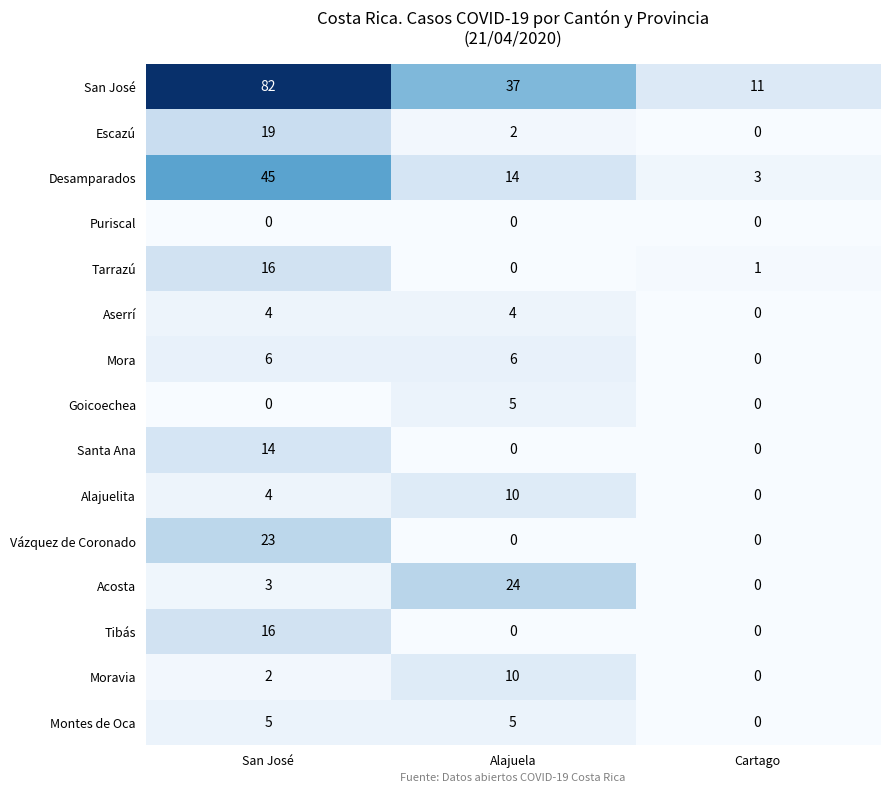

Rank the categories by Moravia value from highest to lowest.

Alajuela, San José, Cartago